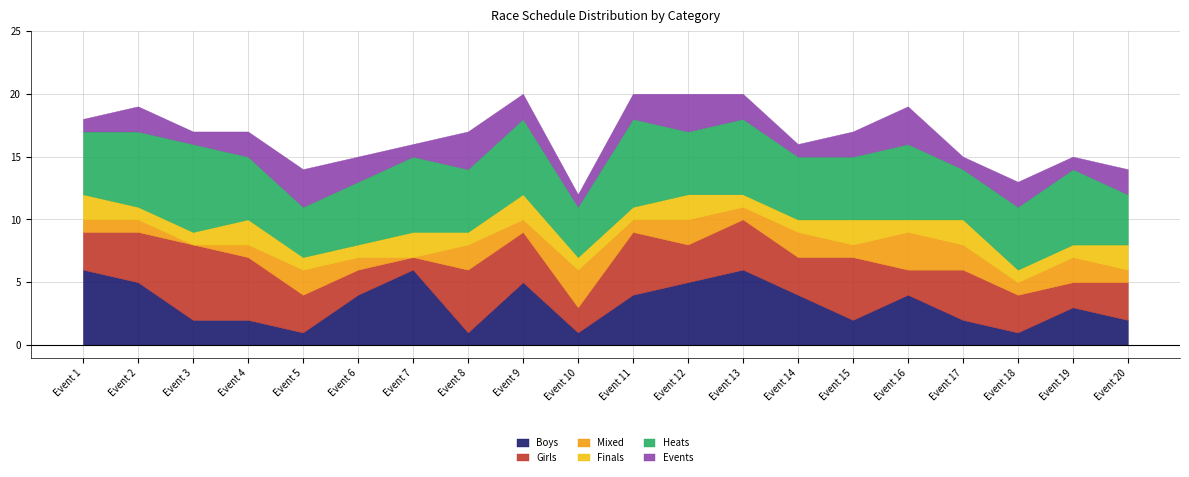

At which label does Mixed reach its peak?

Event 10